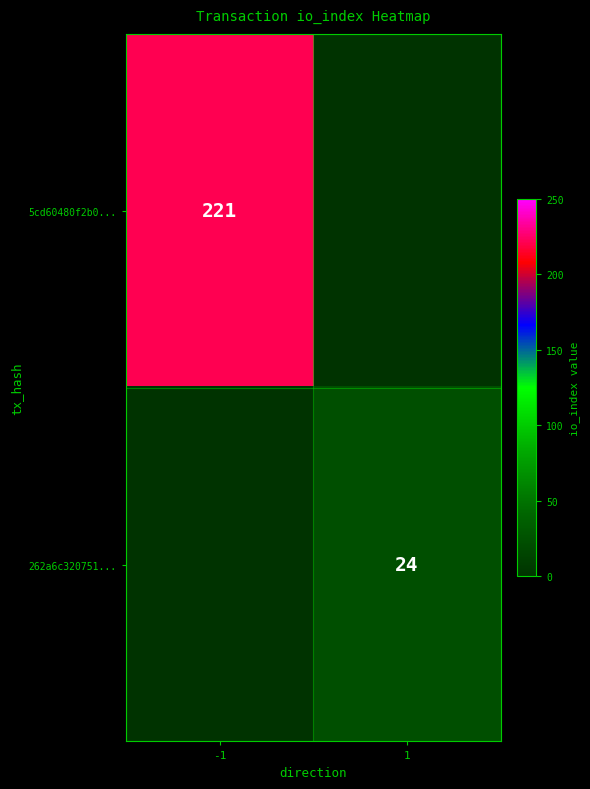

At how many categories does at least one series exceed 41?

1